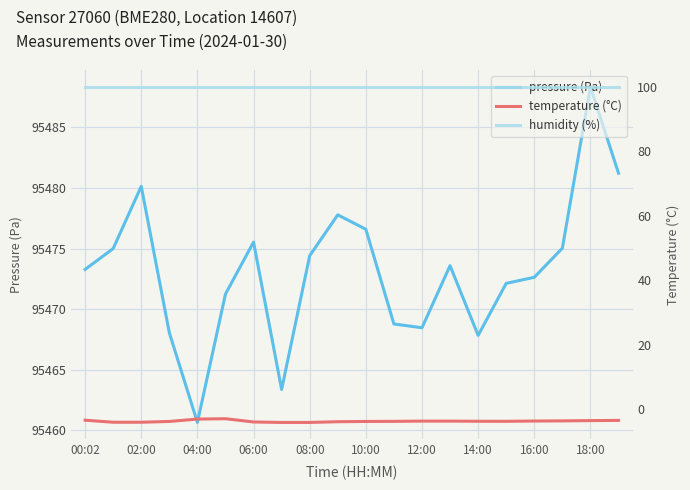

What is the difference between the second highest and second lowest values in the temperature (°C) series?

1.0